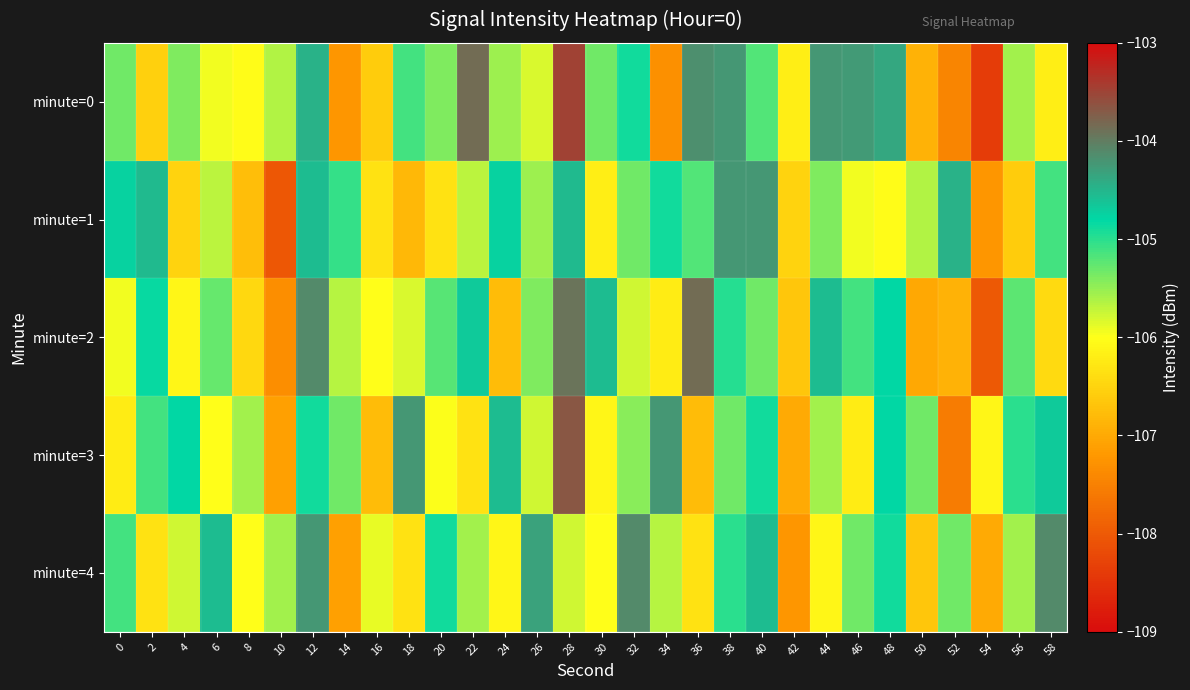

At how many categories does at least one series exceed -105?

22